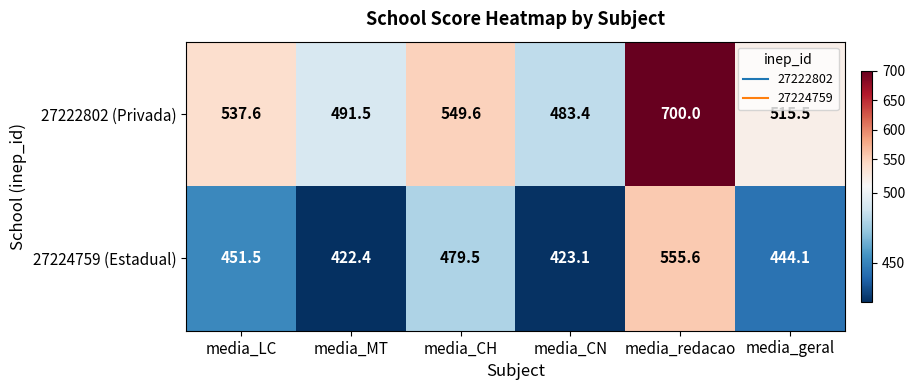

True or false: 27224759 (Estadual) has a value of 255.0 at media_CH.

False